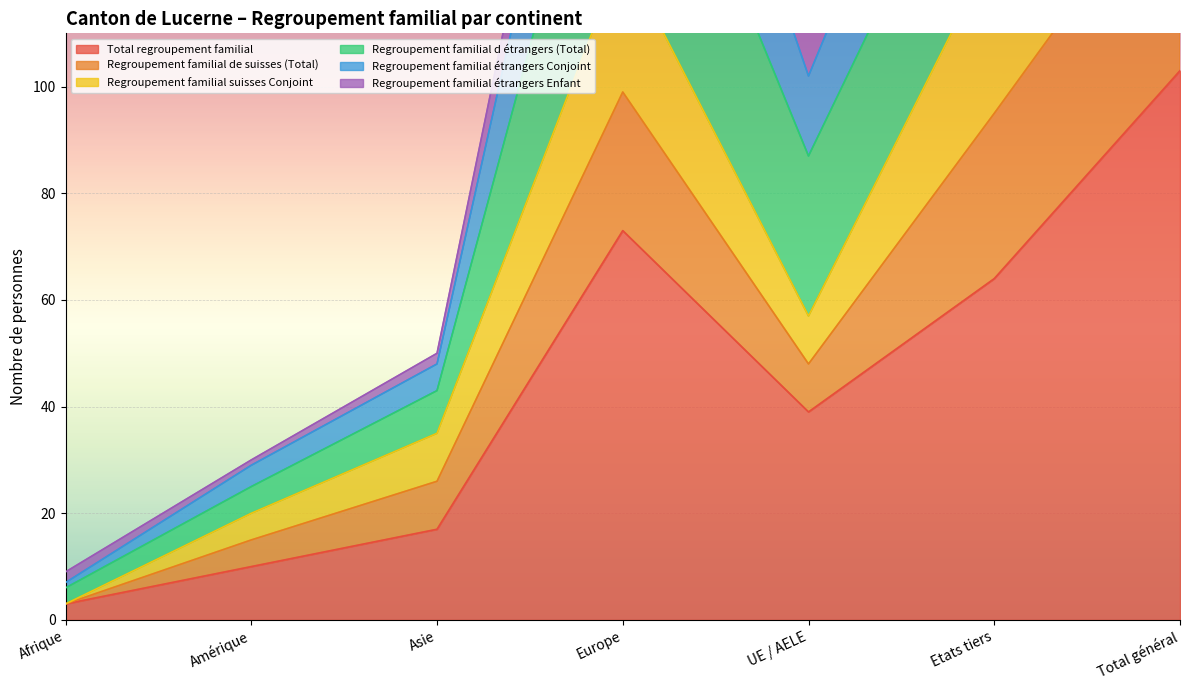

What is the minimum value shown in the chart?

3